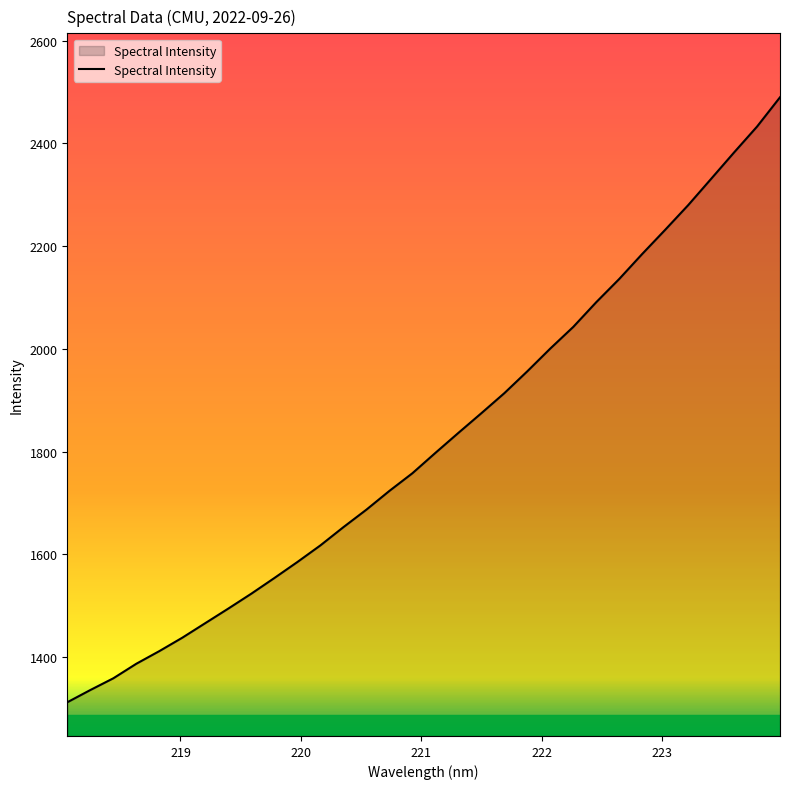

What is the difference between the maximum and minimum values?

1177.8